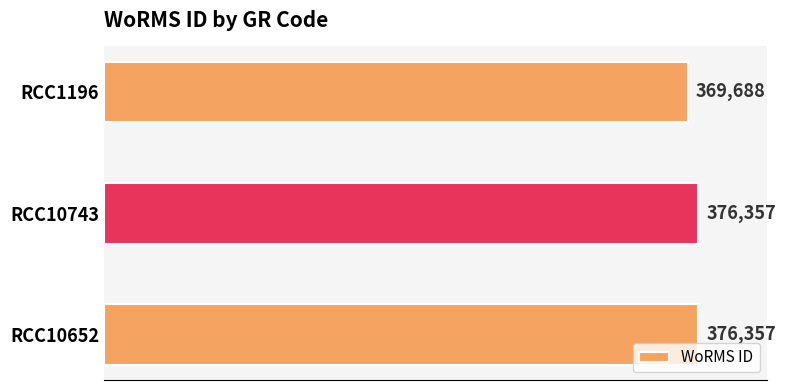

What is the average value?

374134